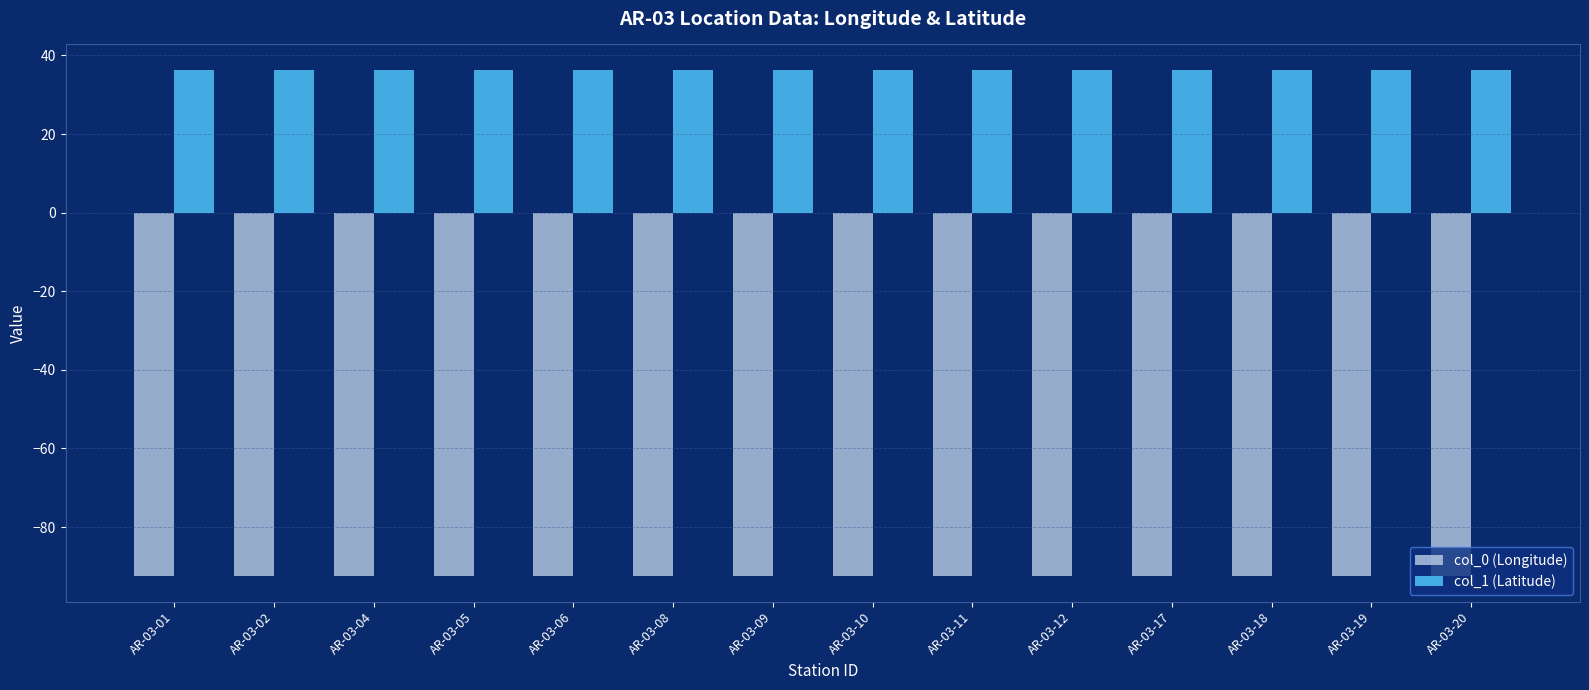

How many bars are there in total?

28